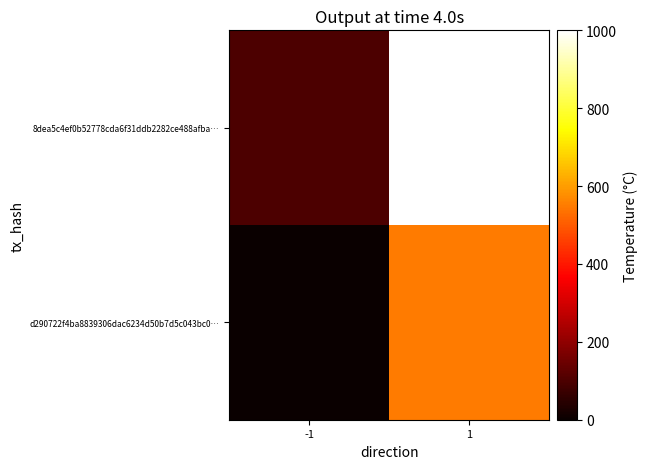

Which category has the highest value across all series?

1